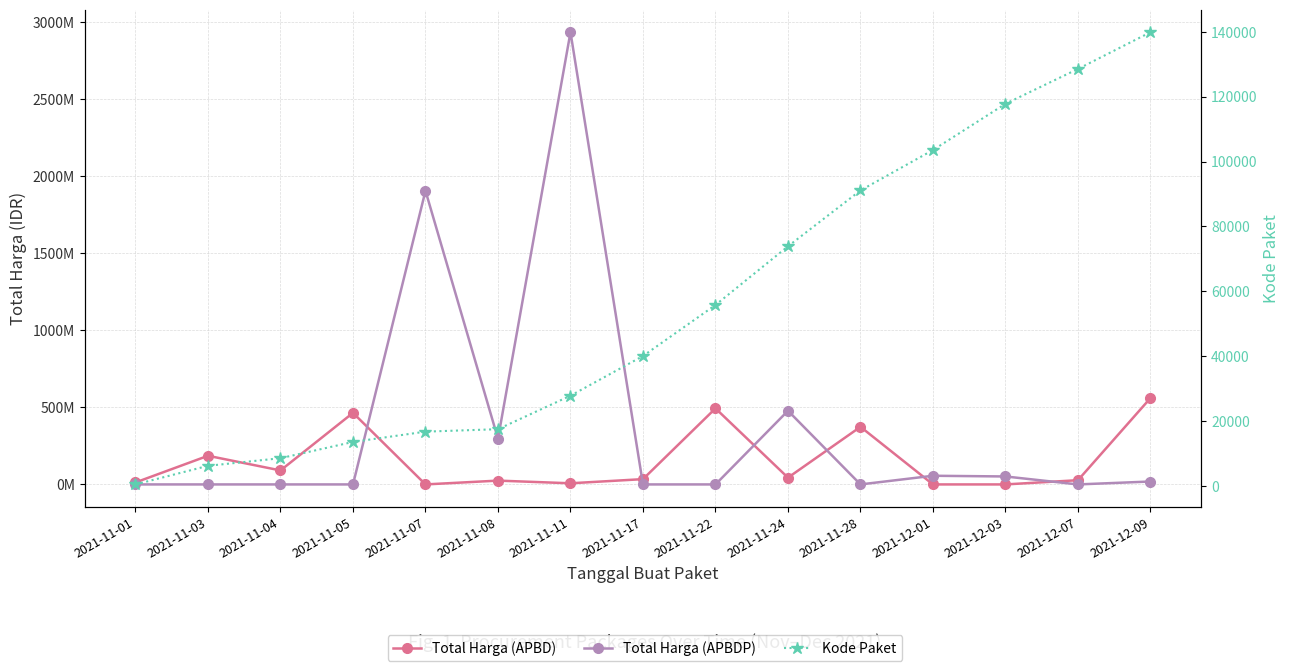

How many times do Total Harga (APBDP) and Kode Paket cross each other?

7